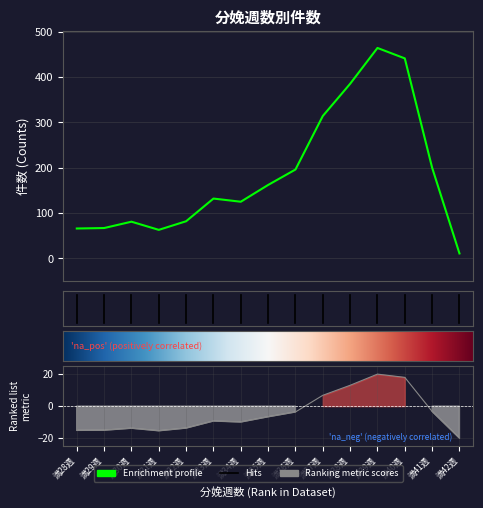

What is the average value?

186